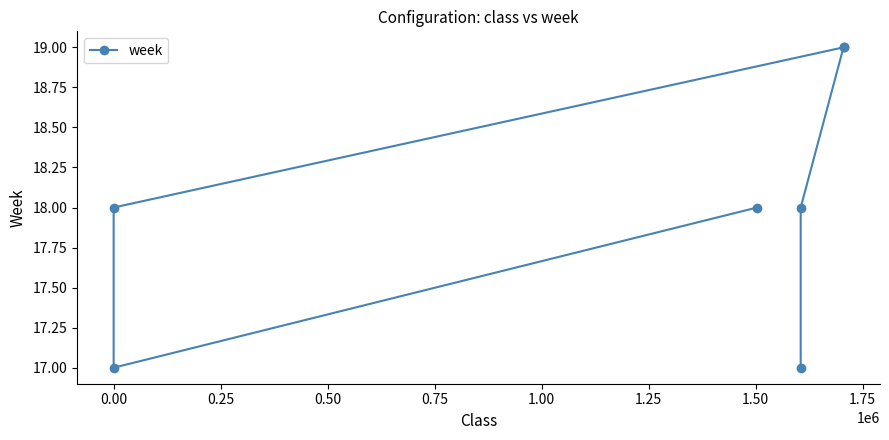

What is the maximum value shown in the chart?

19